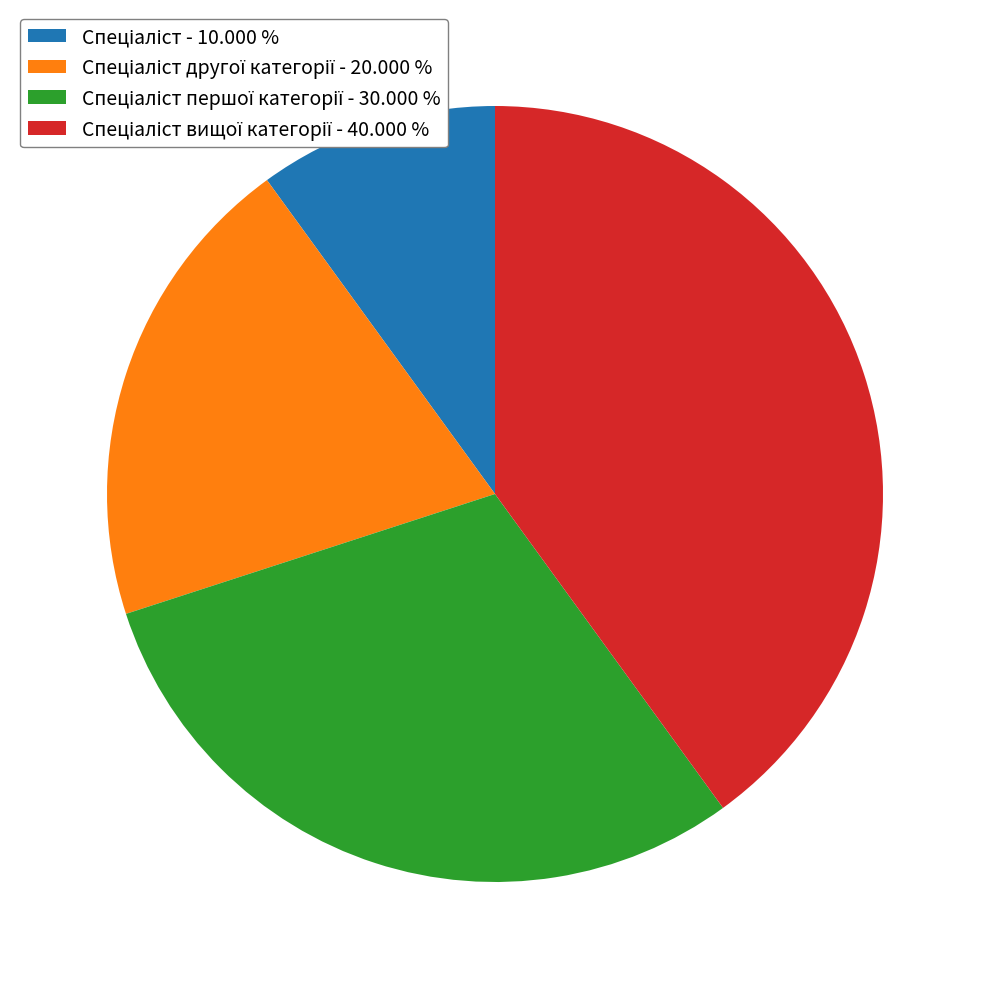

Does any single category account for the majority?

No